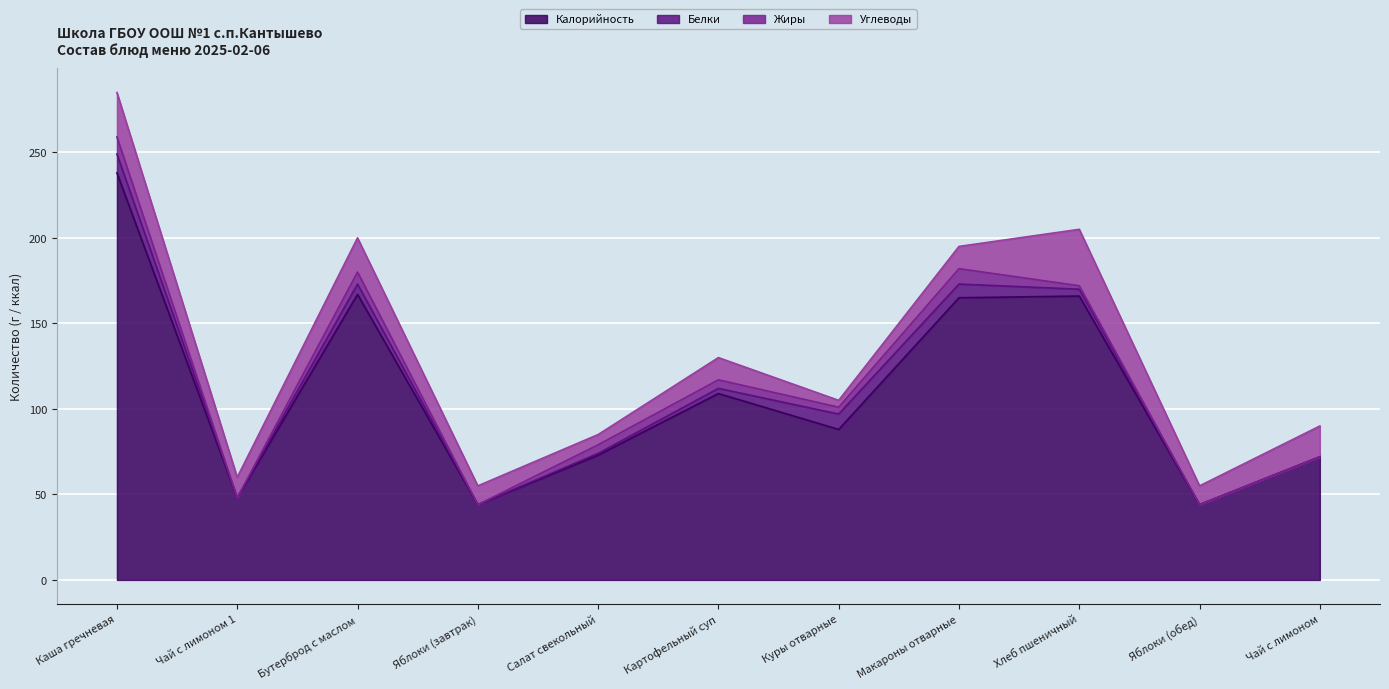

What is the difference between the second highest and second lowest values in the Углеводы series?

20